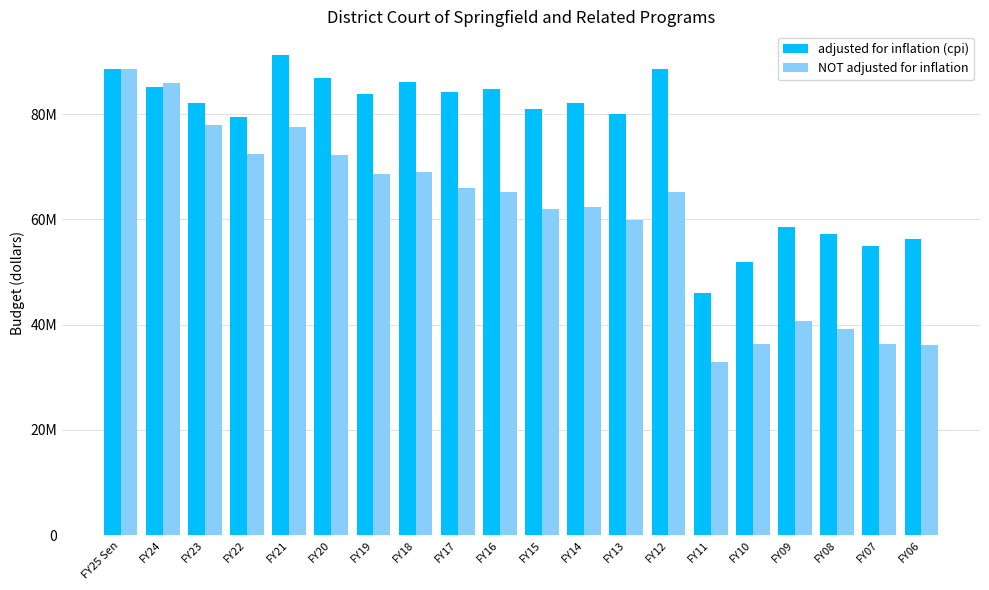

Are the bars grouped side by side (vs. stacked)?

Yes